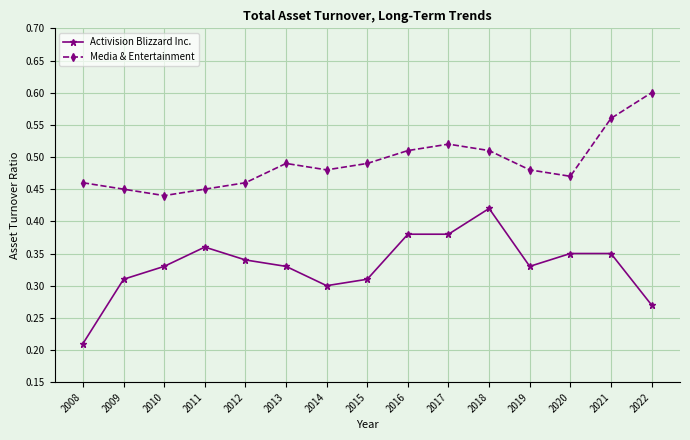

True or false: Activision Blizzard Inc. and Media & Entertainment intersect in this chart.

False